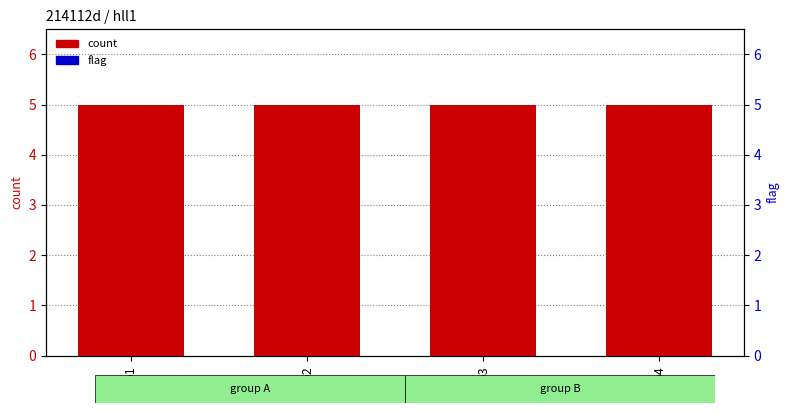

How many distinct data groups are displayed?

2